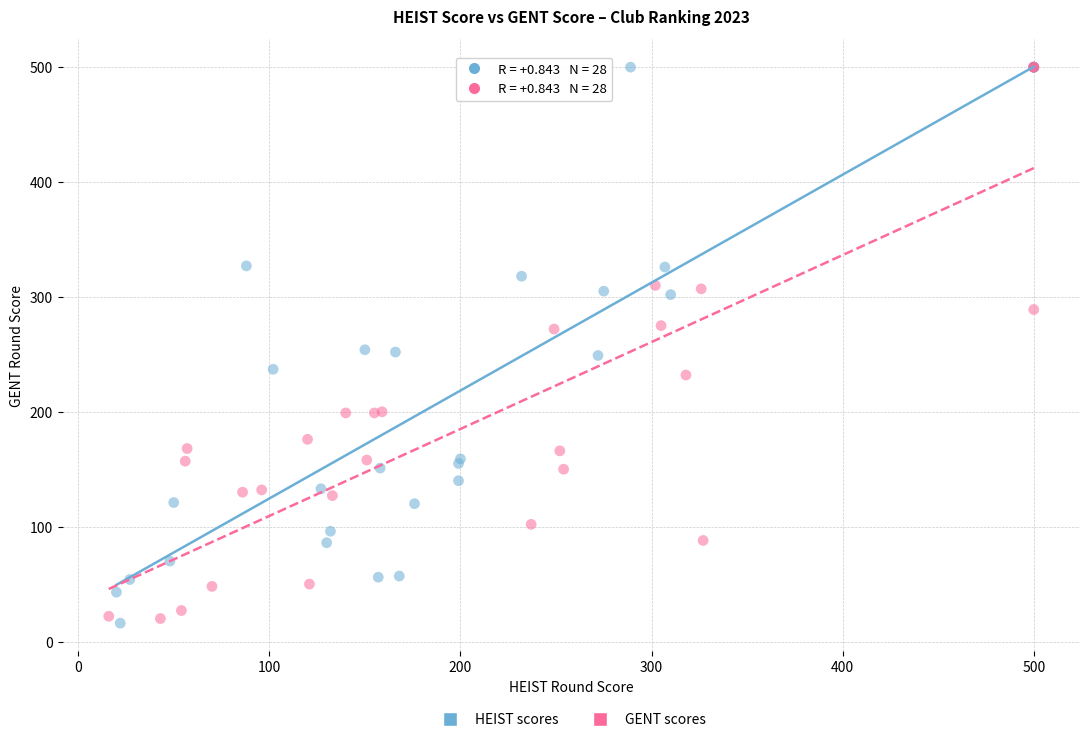

What are all the series names shown in the legend?

HEIST scores, GENT scores